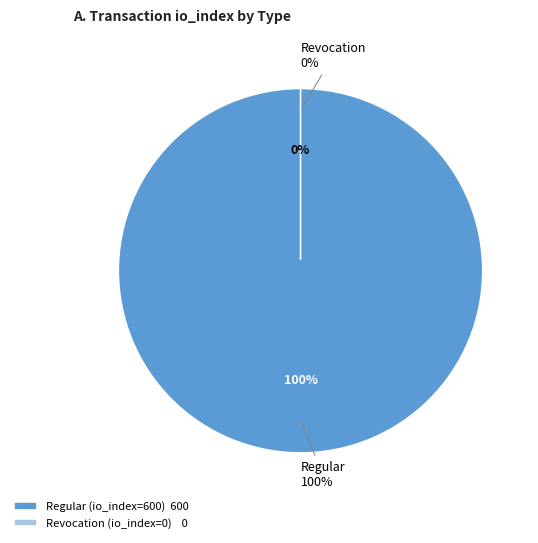

What is the total percentage of Regular (io_index=600) and Revocation (io_index=0)?

100.0%